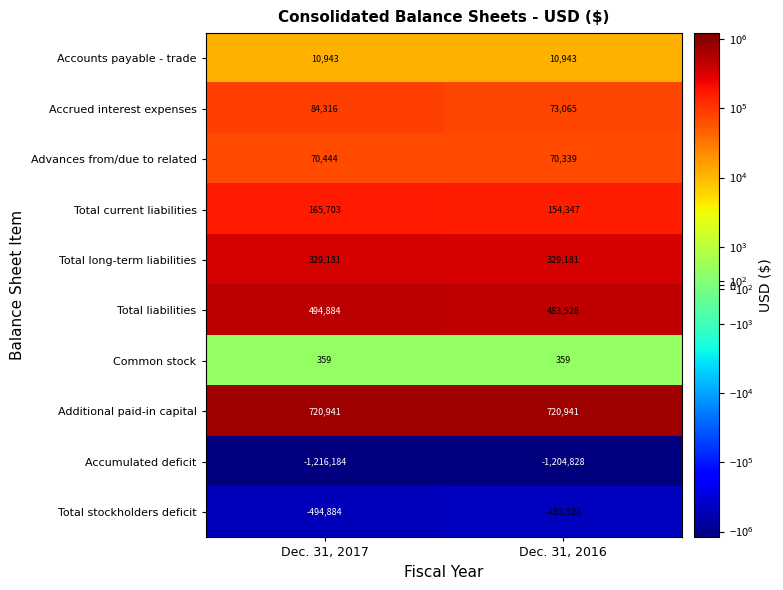

Reading left to right, what are all the values shown in this chart?

Accounts payable - trade: 10943	10943
Accrued interest expenses: 84316	73065
Advances from/due to related: 70444	70339
Total current liabilities: 165703	154347
Total long-term liabilities: 329181	329181
Total liabilities: 494884	483528
Common stock: 359	359
Additional paid-in capital: 720941	720941
Accumulated deficit: -1216184	-1204828
Total stockholders deficit: -494884	-483528